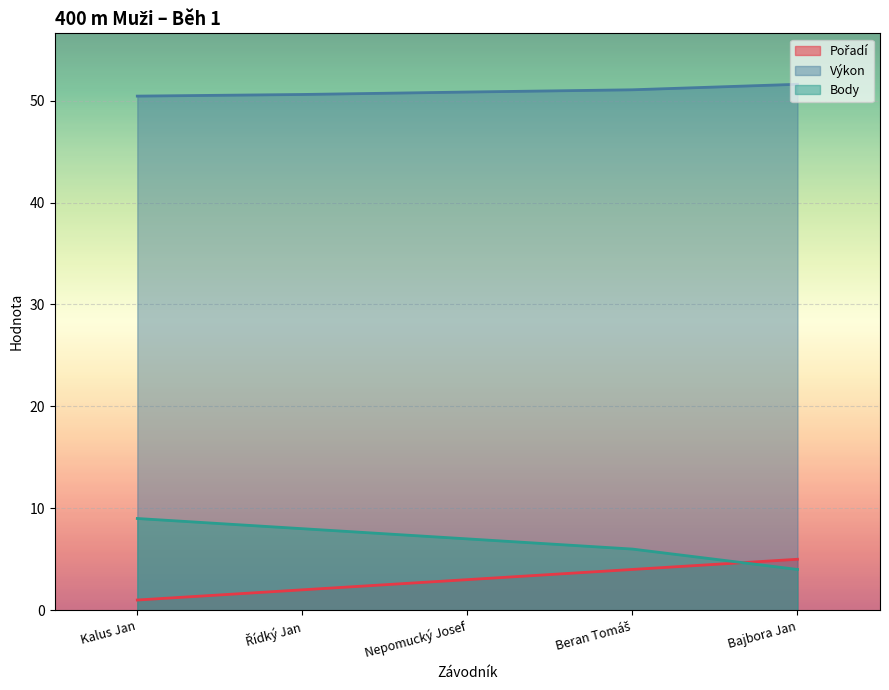

At which category does the chart reach its minimum across all series?

Kalus Jan